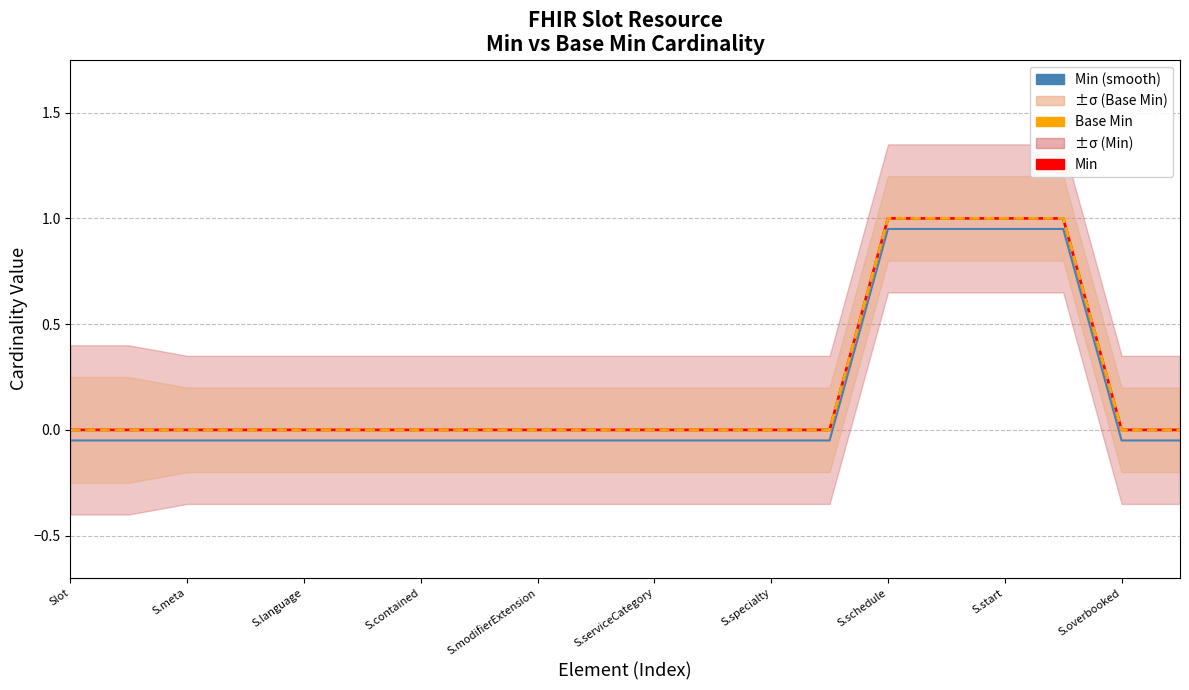

What is the difference between the Base Min values at 15 and S.language?

1.0